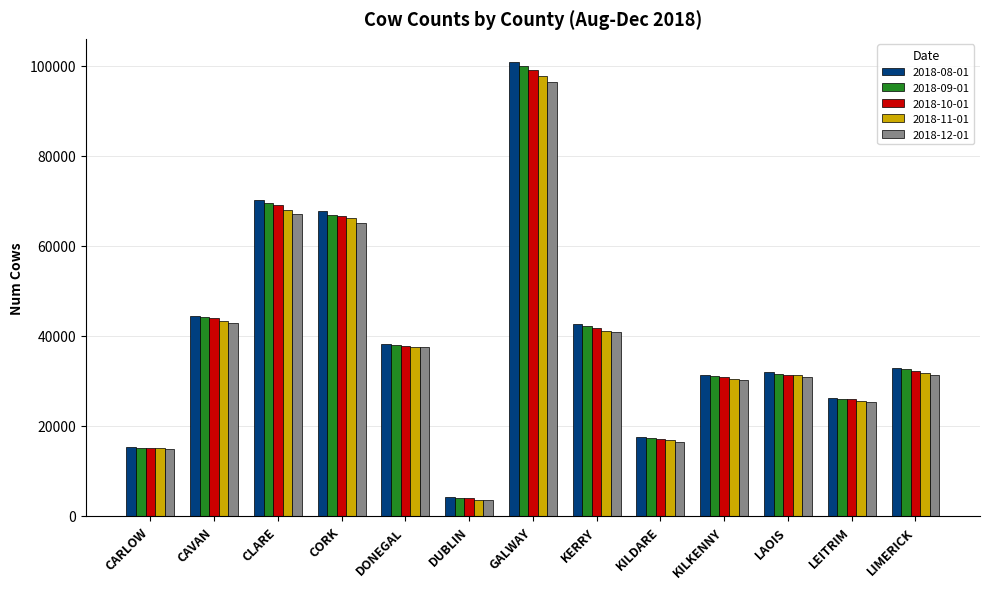

At which label does 2018-09-01 first exceed 32685?

CAVAN